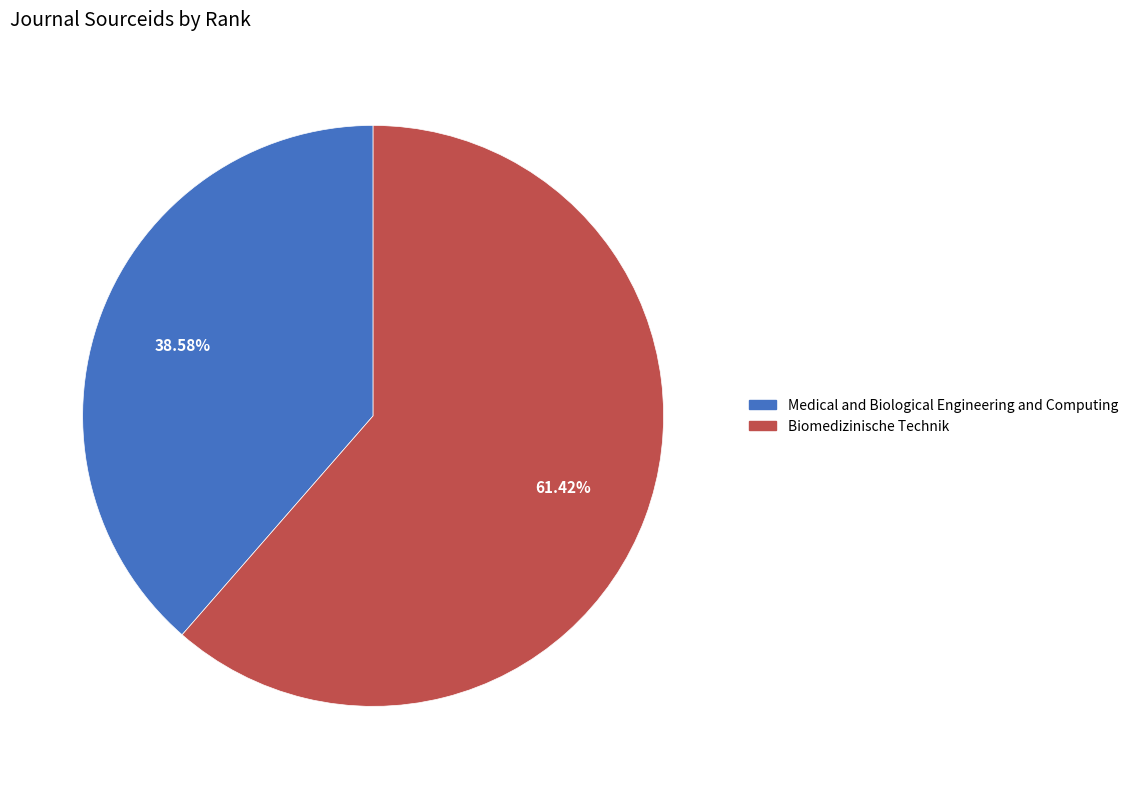

To the nearest percent, what is the difference between the Biomedizinische Technik and Medical and Biological Engineering and Computing slice percentages?

23%